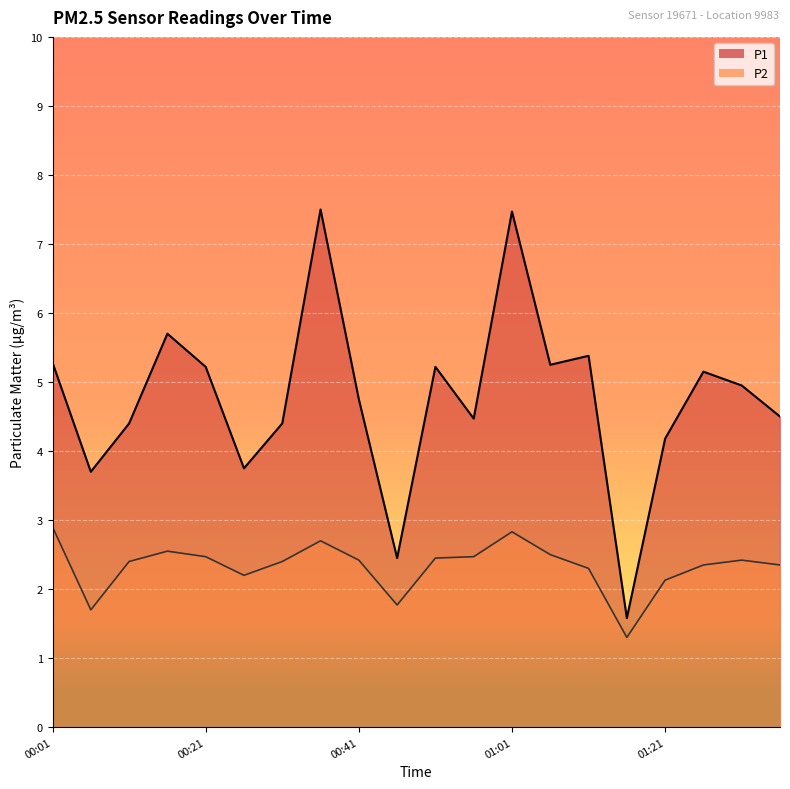

Which category has the lowest value in the P1 series?

01:16